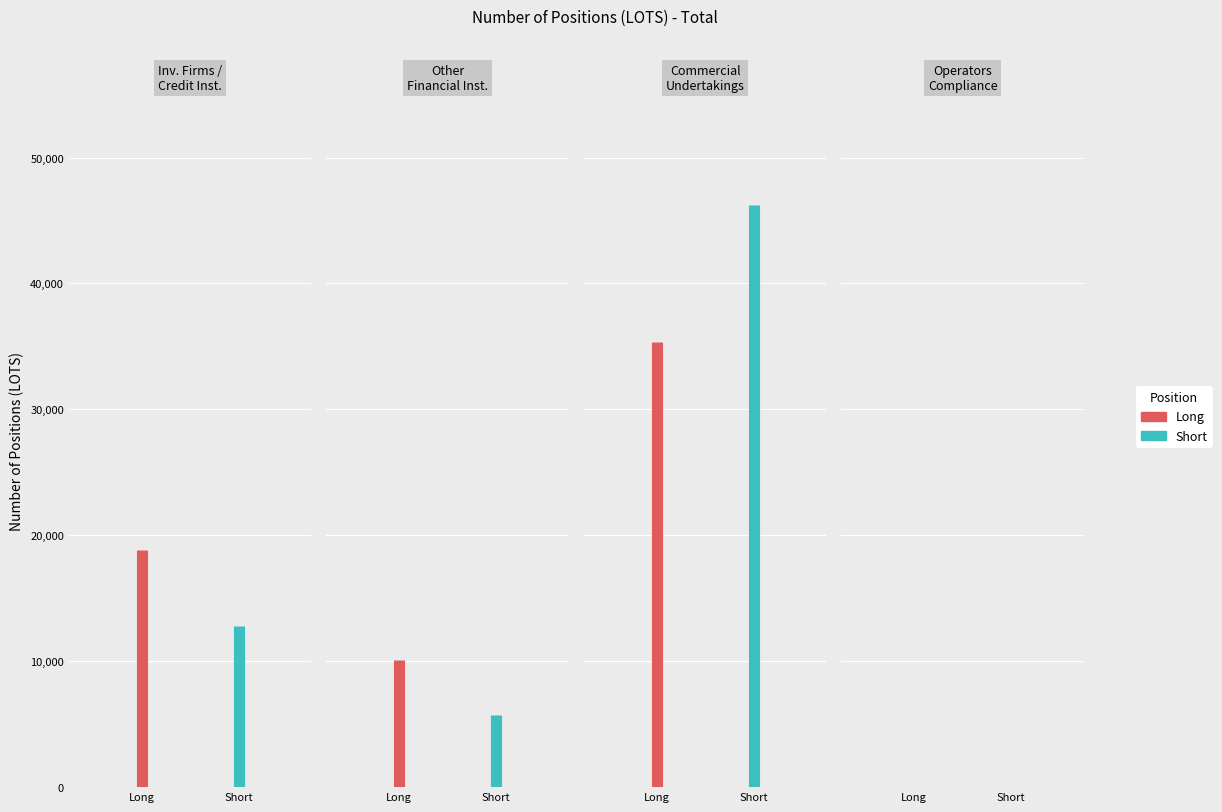

List the labels in order of Short value, smallest first.

Operators with compliance obligations, Other Financial Institutions, Investment Firms or credit institutions, Commercial Undertakings